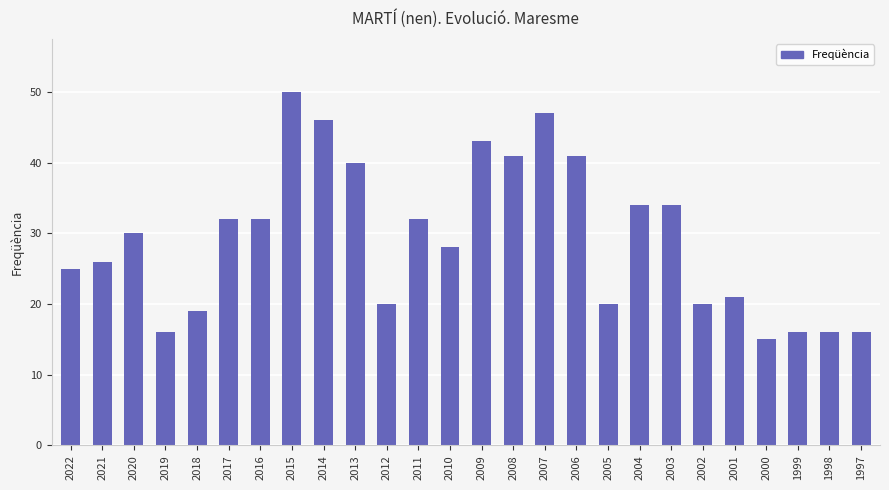

Between 1999 and 2014, which is larger?

2014